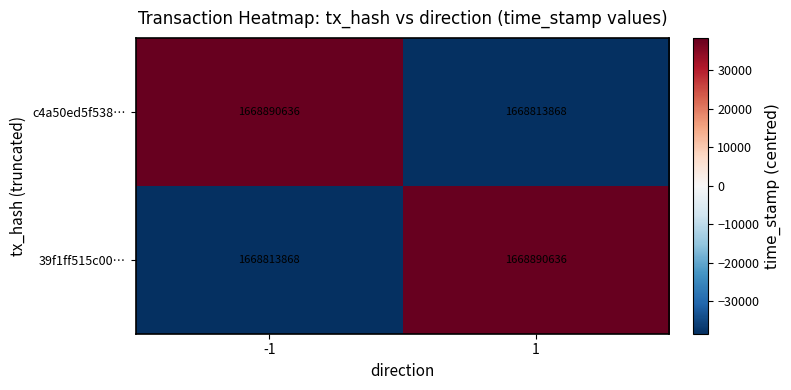

Rank the series at -1 from highest to lowest value.

c4a50ed5f538…, 39f1ff515c00…